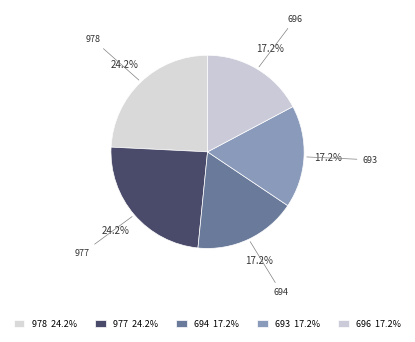

How many slices are in this pie chart?

5